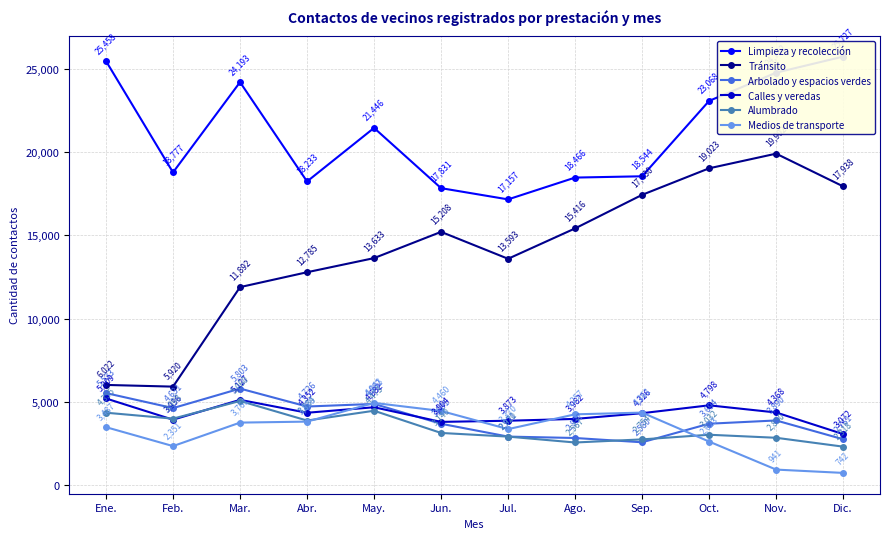

What is the difference between the second highest and second lowest values in the Tránsito series?

13001